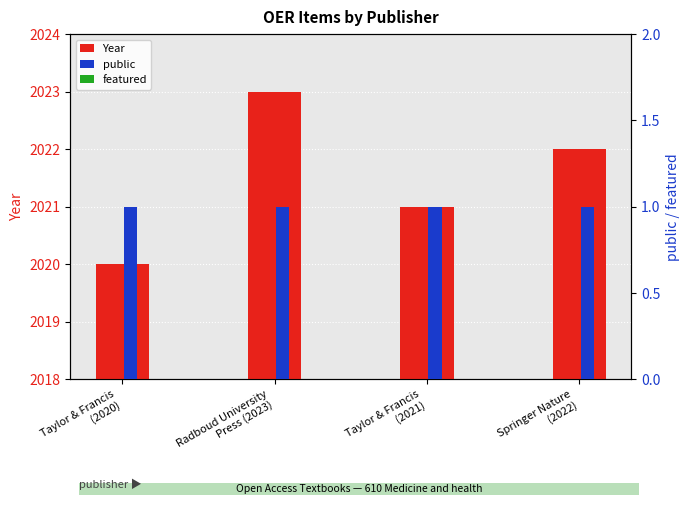

What is the average value of the Year series?

2022